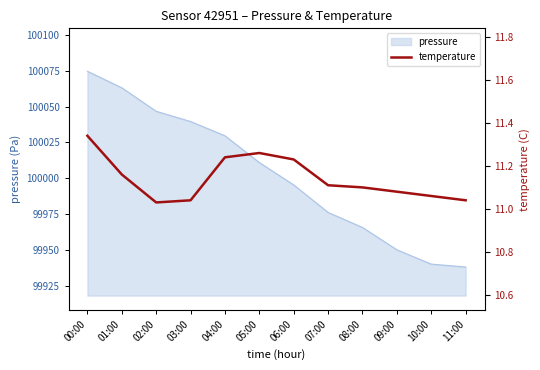

At which label is the value closest to 11?

02:00